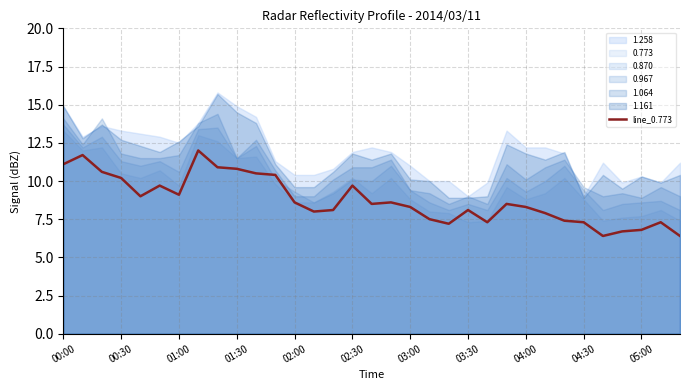

What is the maximum value for line_0.773?

12.0